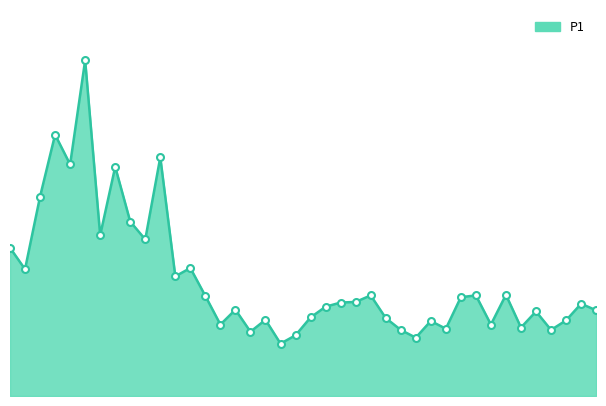

Does the chart have visible grid lines?

No